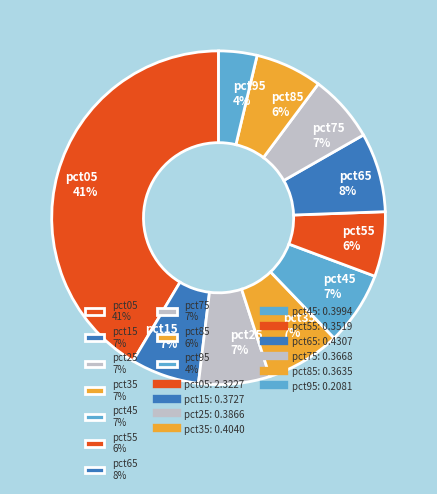

Is there a majority slice in this chart?

No